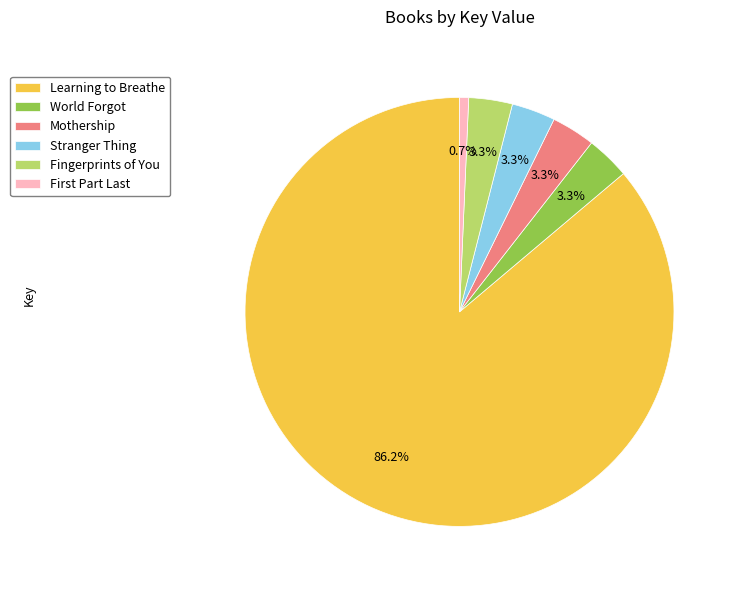

Which category has the biggest portion of the pie?

Learning to Breathe